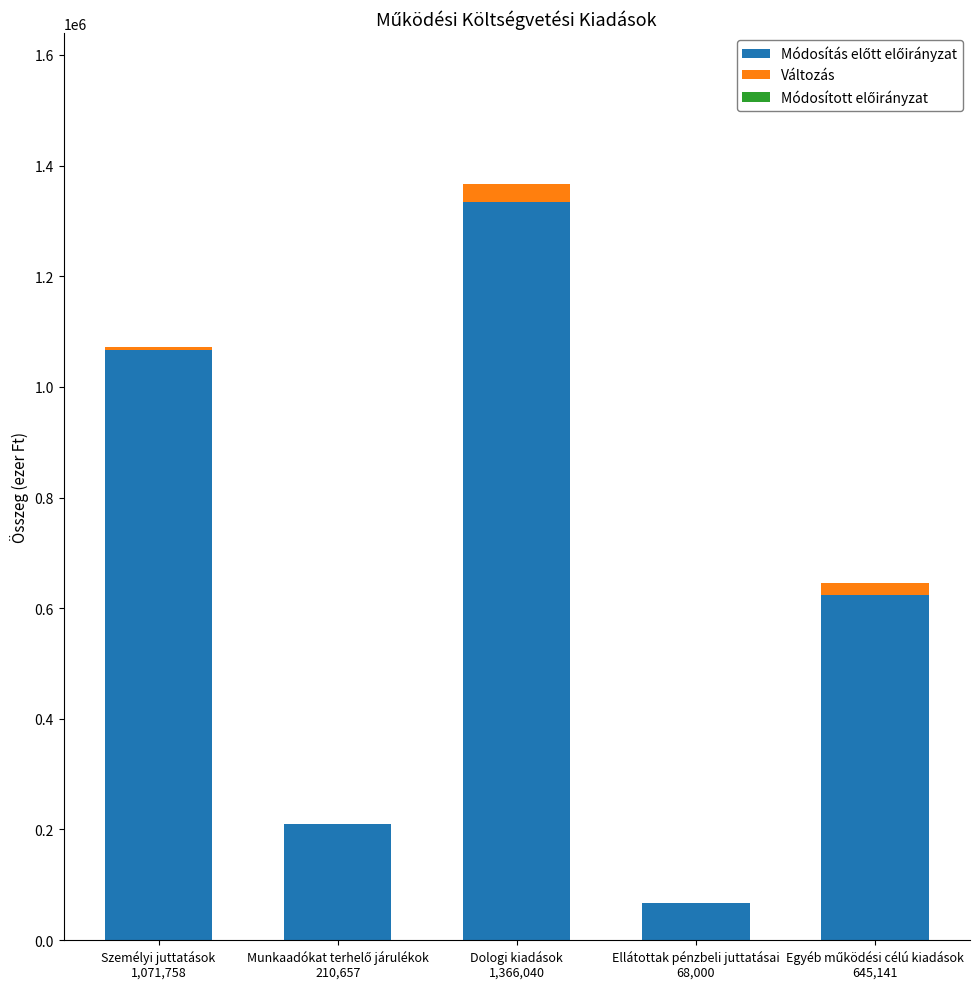

Count the number of data series in this chart.

2